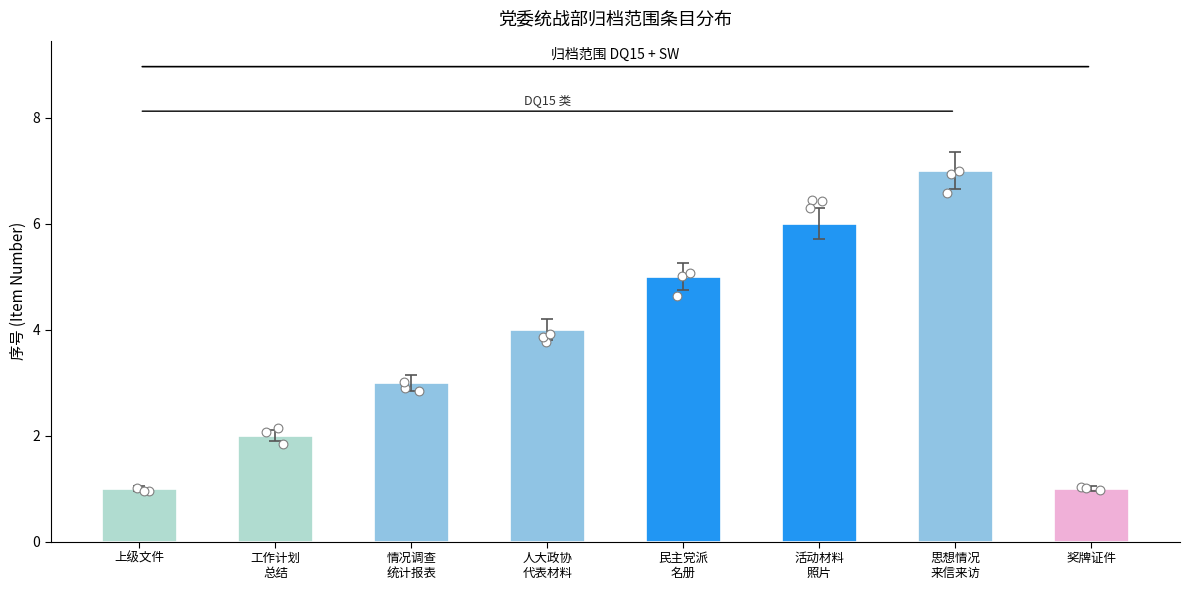

What is the change in value from 本院统战工作计划、决定、报告、通知和总结 to 组织各界人士各种活动的材料、照片?

+4